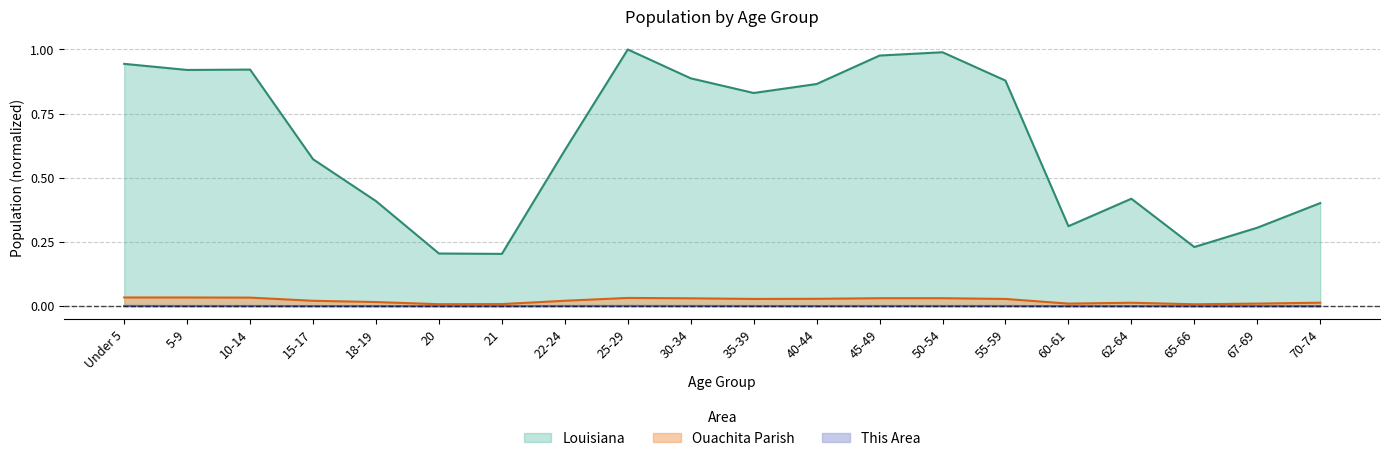

How many interior local peaks does the Ouachita Parish series have?

3